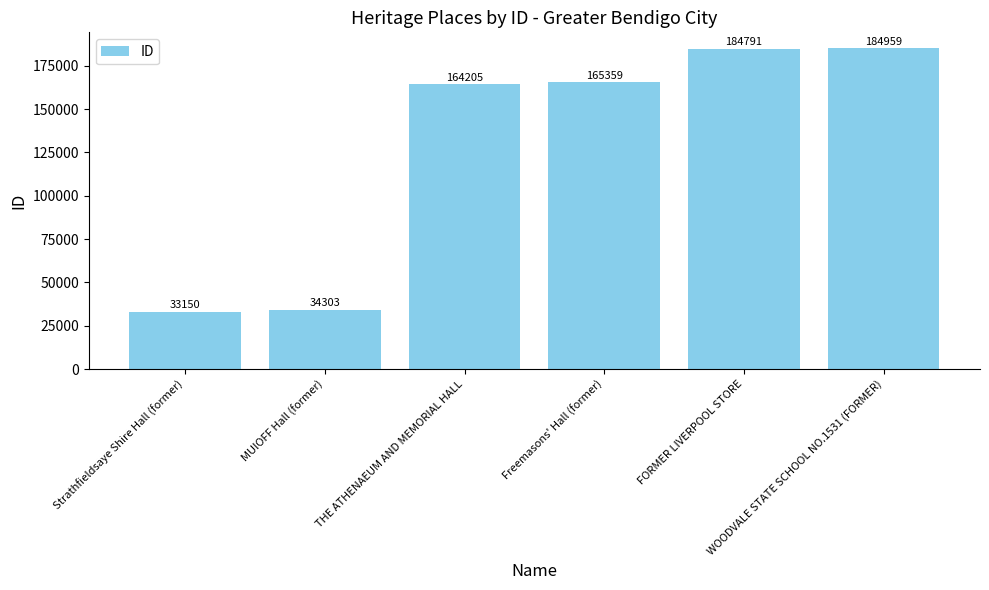

What is the difference between the second highest and second lowest values?

150488